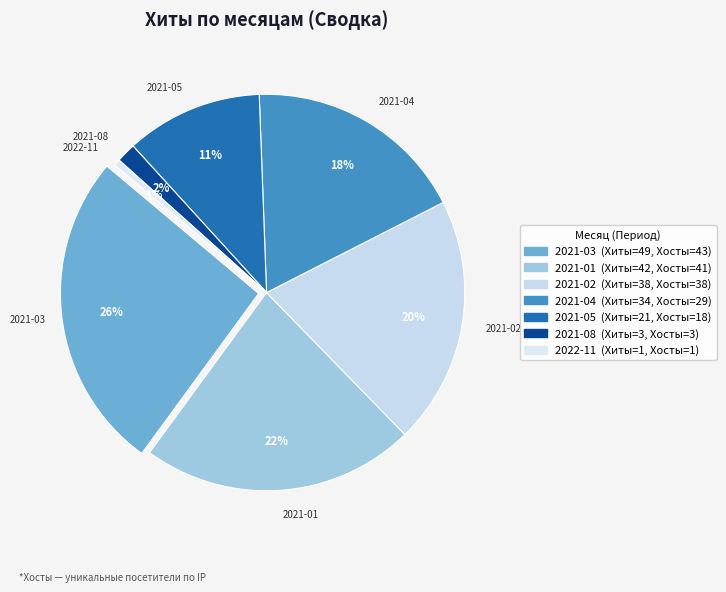

To the nearest percent, what portion does 2022-11 represent?

1%